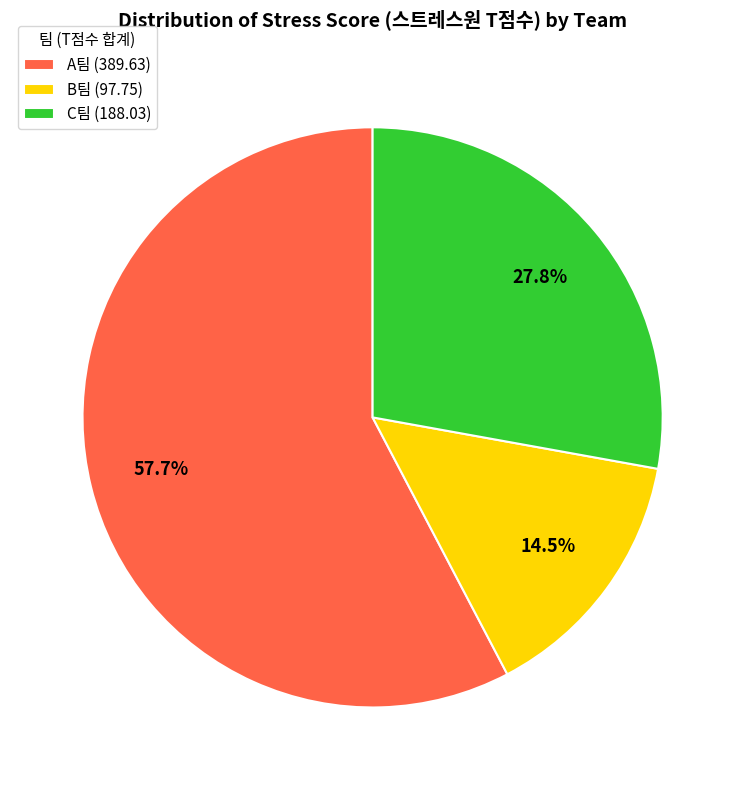

Is there any slice that represents more than half of the pie?

Yes